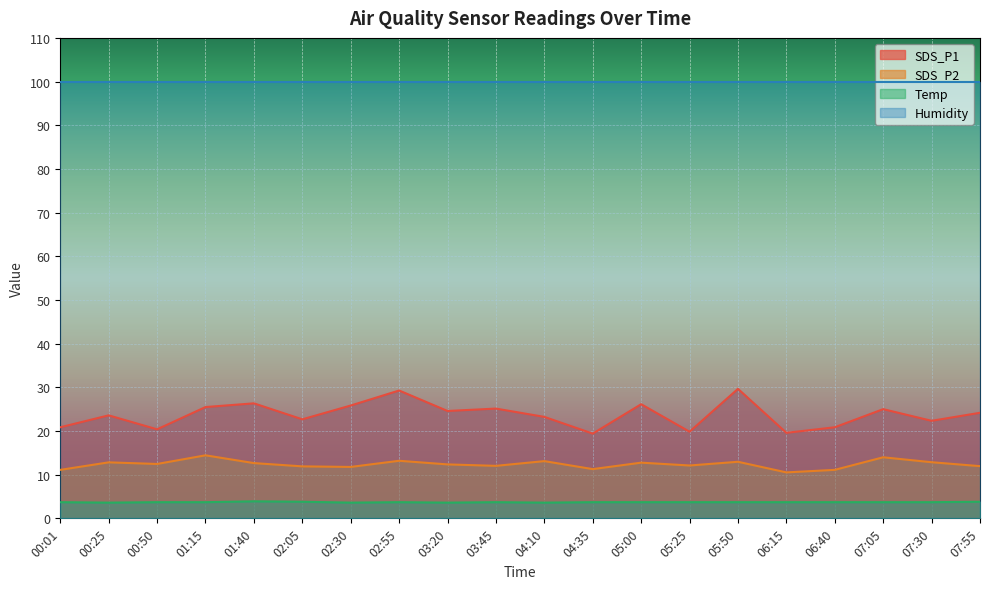

Which has a higher value, 05:50 or 07:05?

05:50